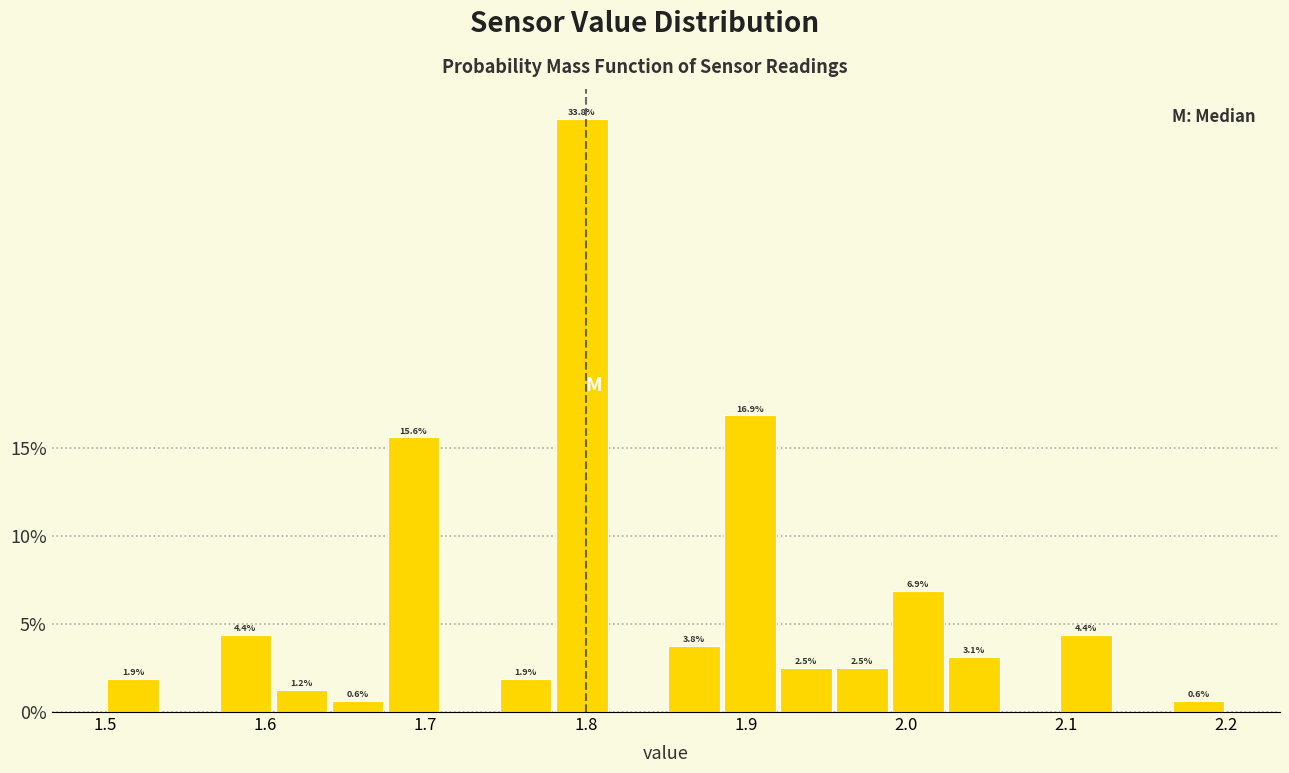

Read against the x-axis, roughly where is the centre of the tallest bar?

1.80